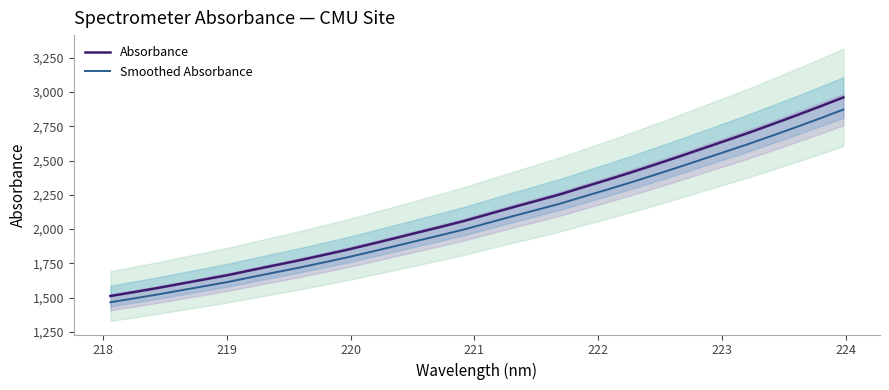

True or false: Absorbance and Smoothed Absorbance cross at least once.

False